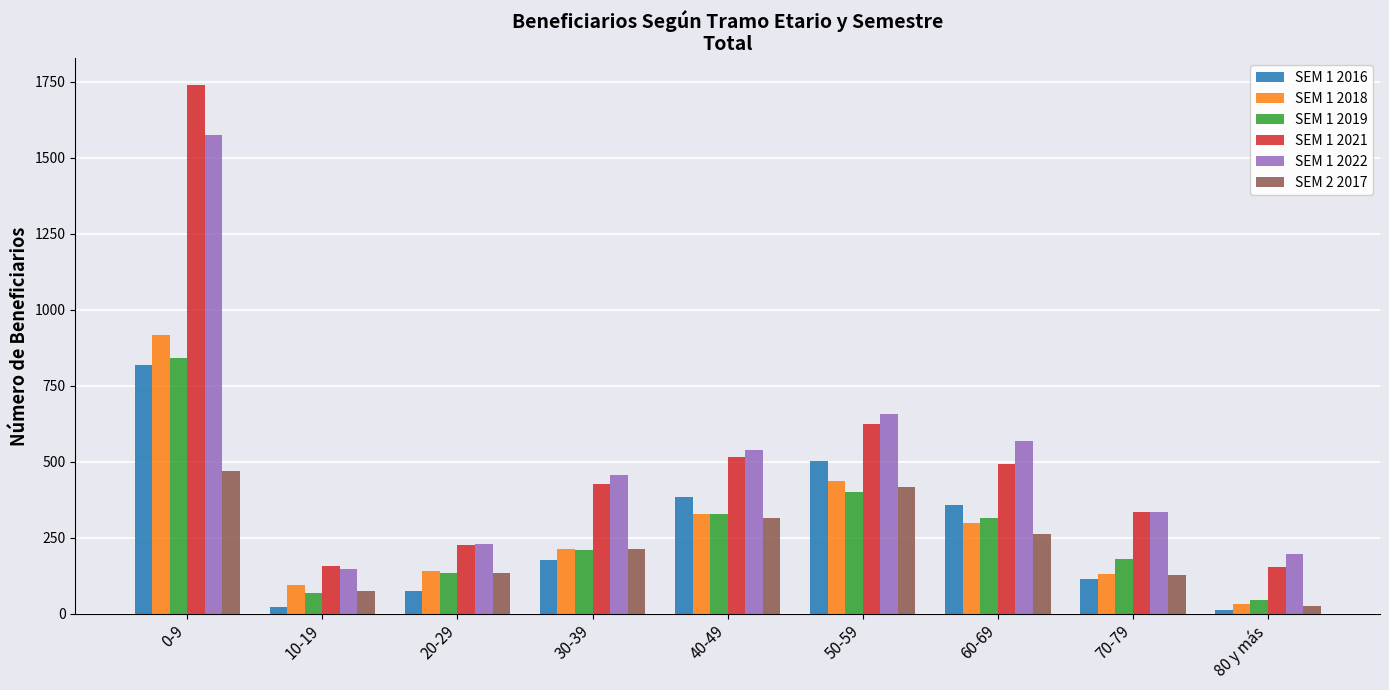

What is the maximum value shown in the chart?

1740